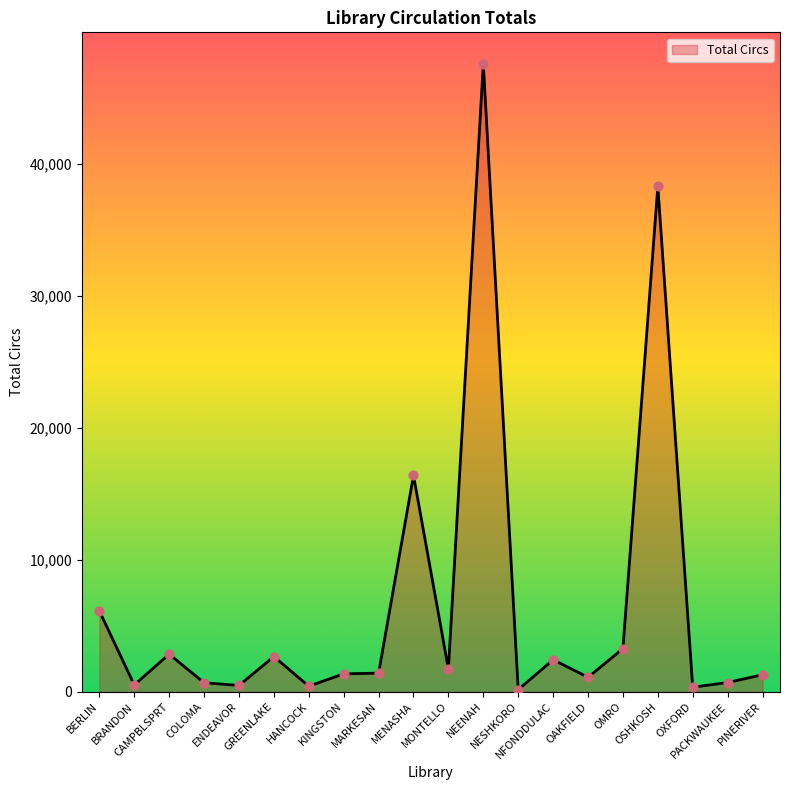

What is the change in value from NESHKORO to OMRO?

+3113